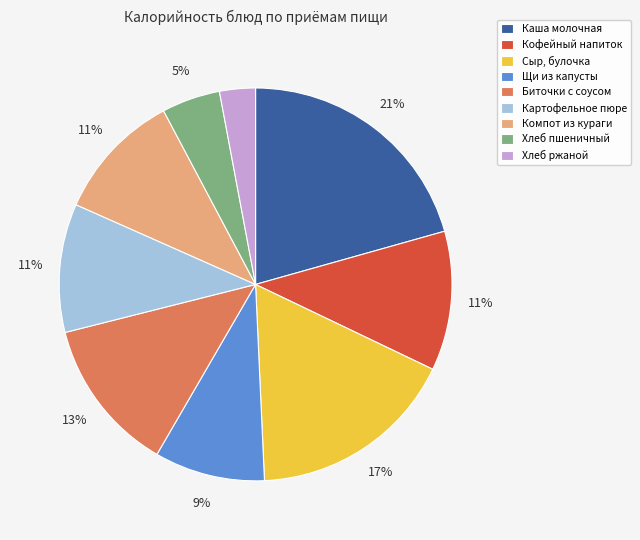

To the nearest percent, what is the difference between the largest and smallest slice percentages?

18%